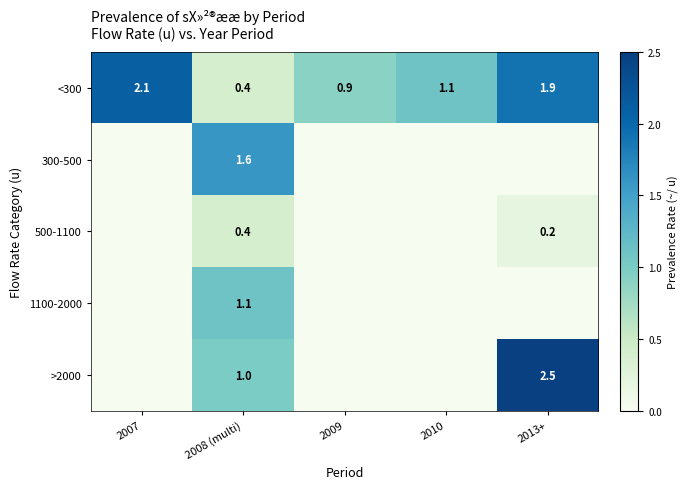

How many series are shown in this chart?

5